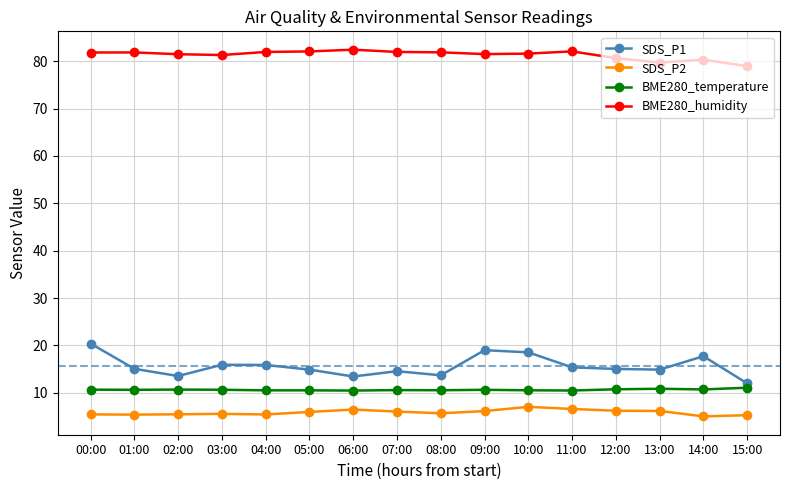

The value of BME280_humidity at 01:00 is 29.0. True or false?

False